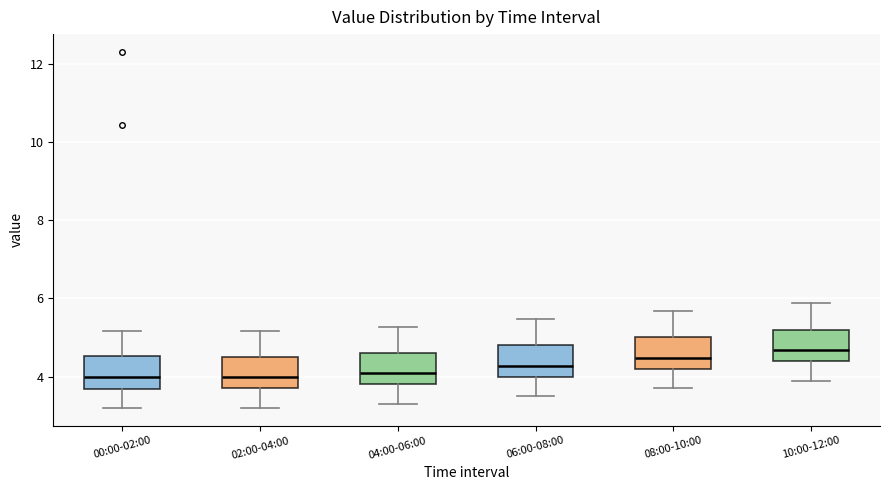

Where does the median line of the box for 10:00-12:00 sit on the y-axis? The values are not printed on the chart, so give them approximately, as read against the axis.

4.6